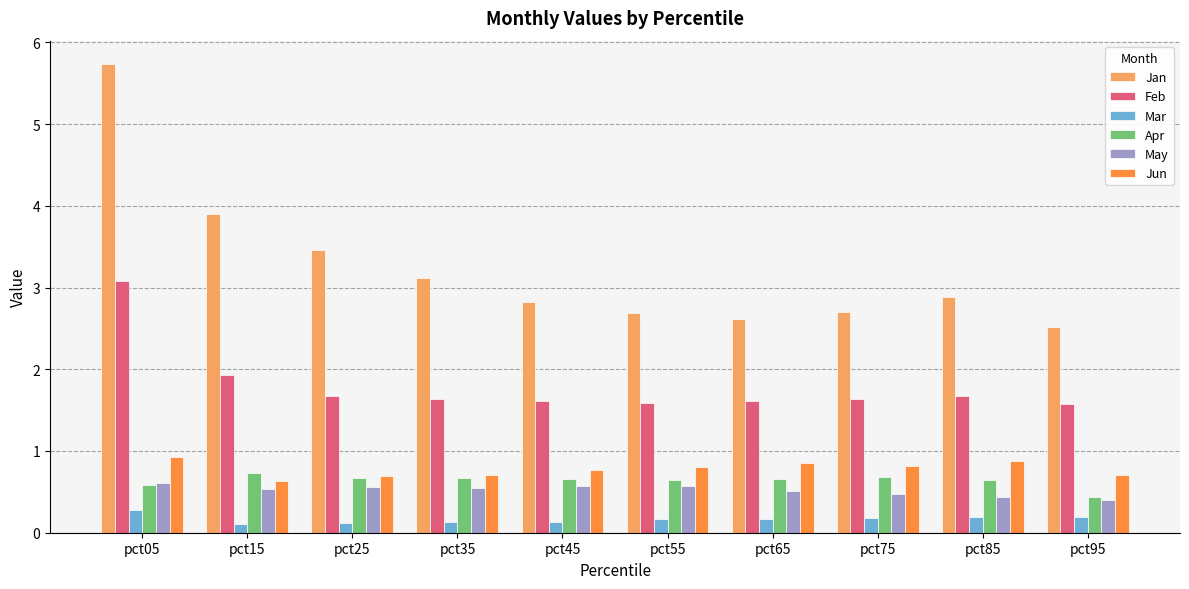

Is it true that Jun equals 1.3 at pct45?

False